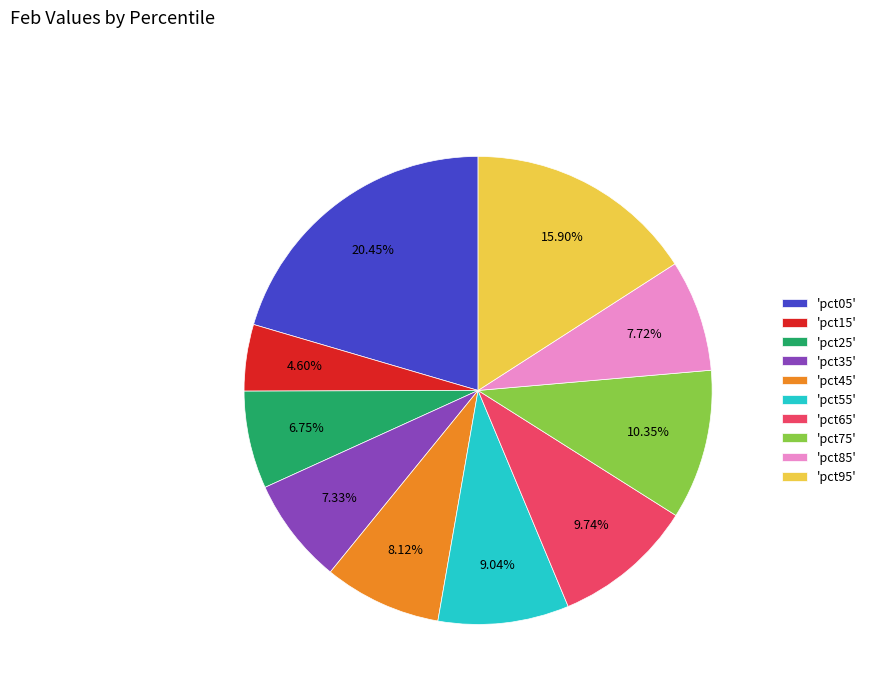

Between 'pct65' and 'pct05', which is larger?

'pct05'